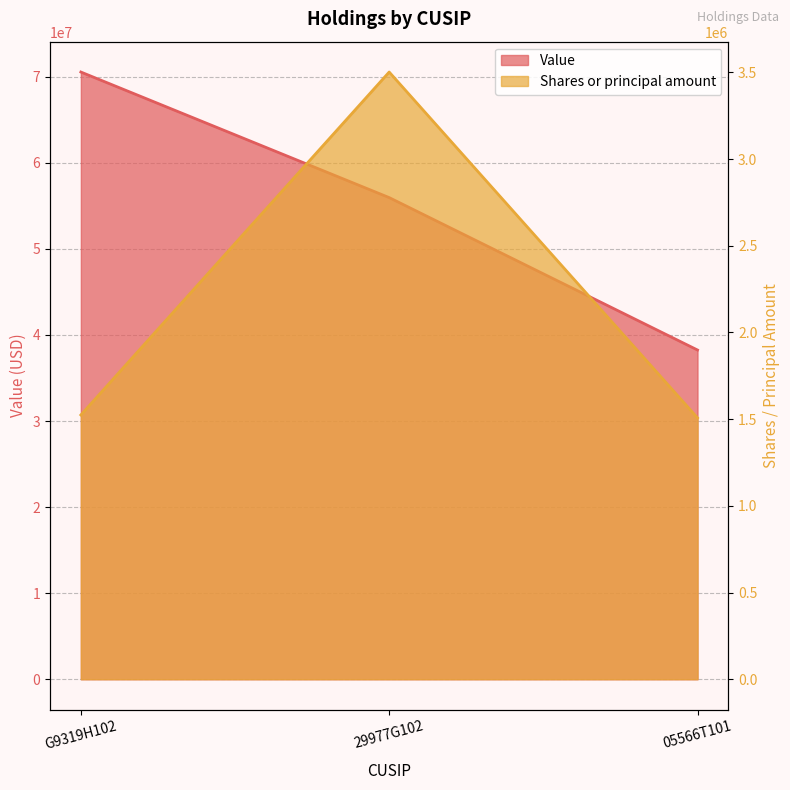

At how many categories does at least one series exceed 33986683?

3